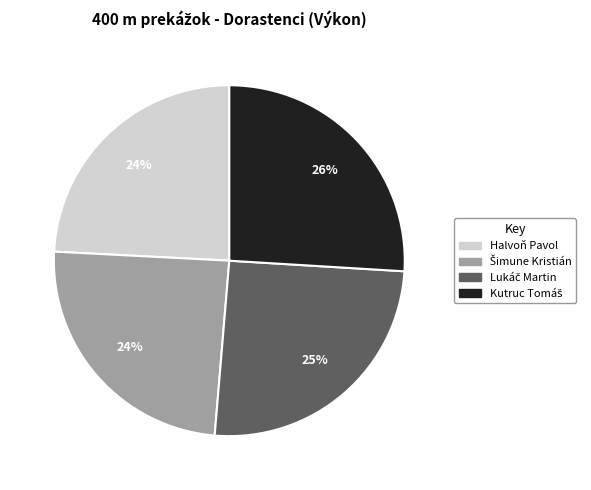

What percentage is the Halvoň Pavol slice, to the nearest percent?

24%